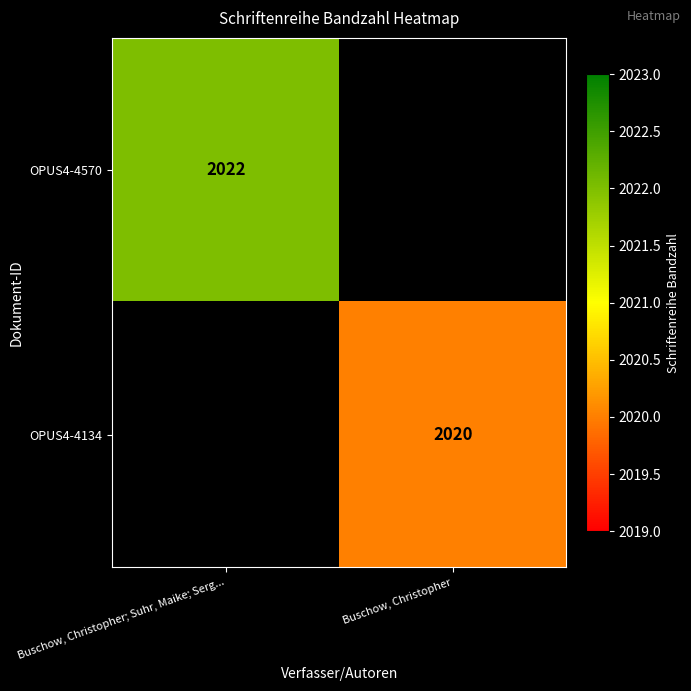

What is the minimum value shown in the chart?

2020.0